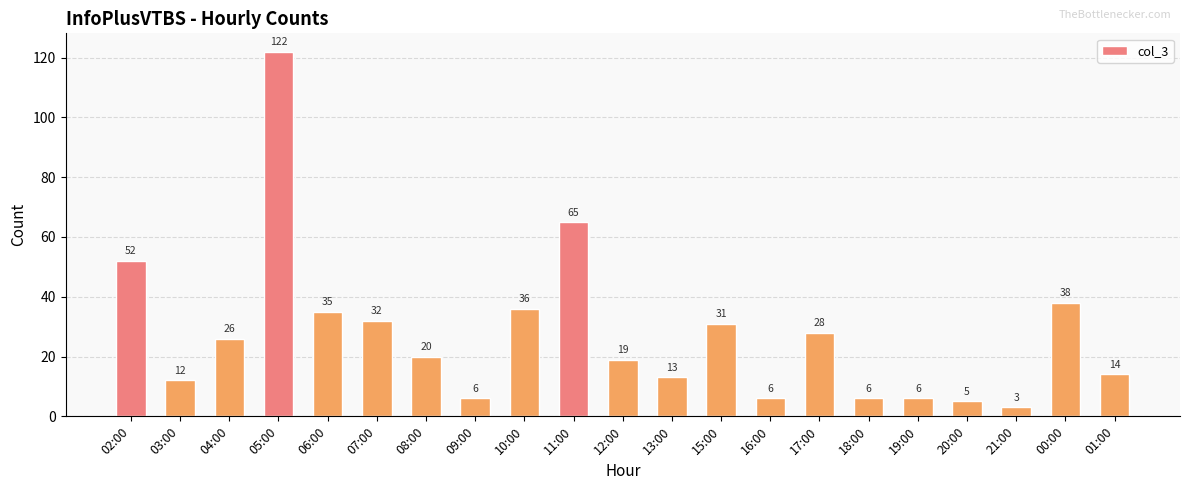

What value does the data have at 16:00?

6